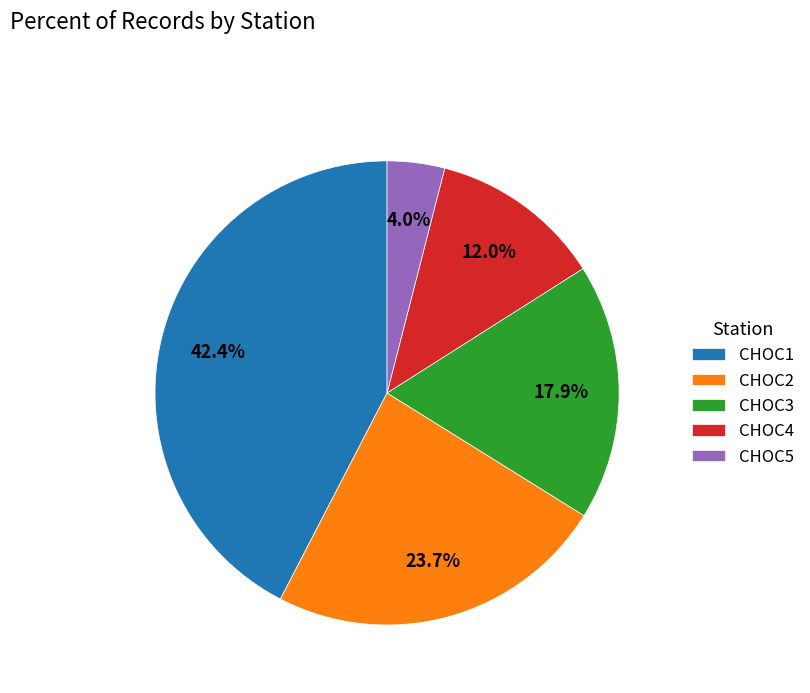

What percentage is NOT represented by CHOC1?

57.6%